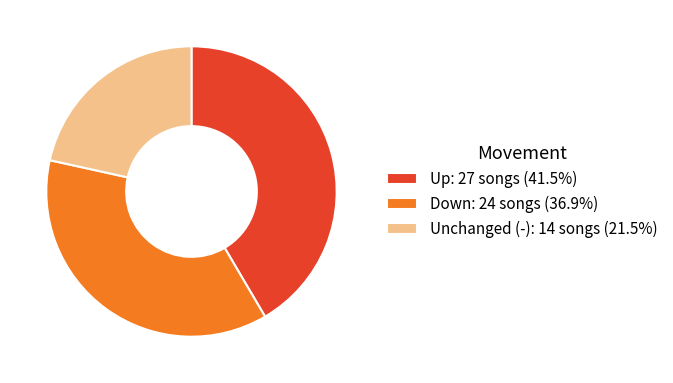

Is the sum of Down: 24 songs (36.9%) and Unchanged (-): 14 songs (21.5%) greater than half?

Yes